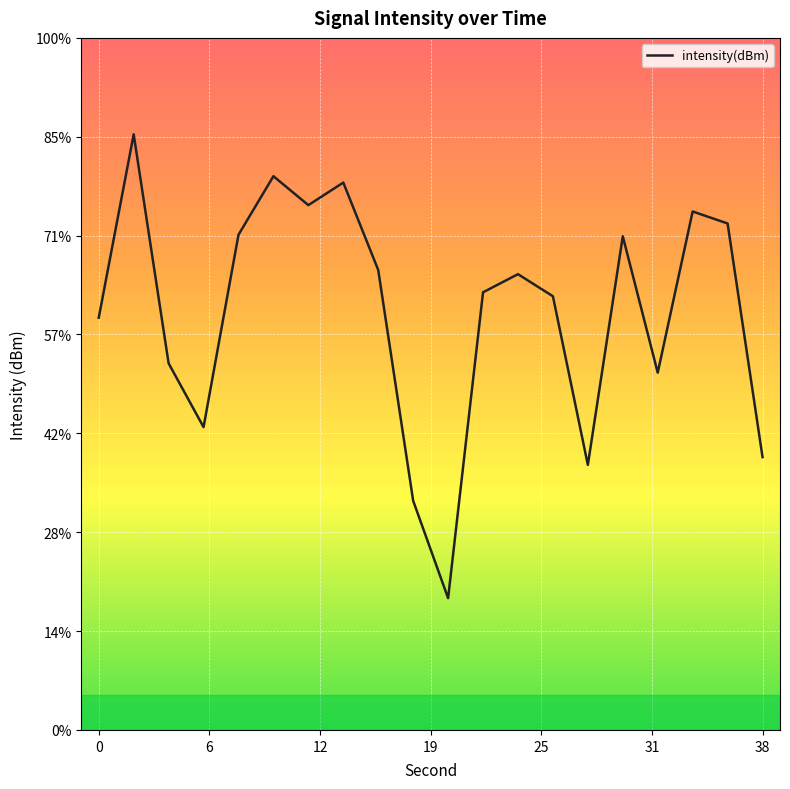

Reading right to left, list all the values displayed in this chart.

-136.2	-124.4	-123.8	-131.9	-125.0	-136.6	-128.1	-126.9	-127.9	-143.3	-138.4	-126.7	-122.3	-123.5	-122.0	-125.0	-134.7	-131.5	-119.9	-129.2